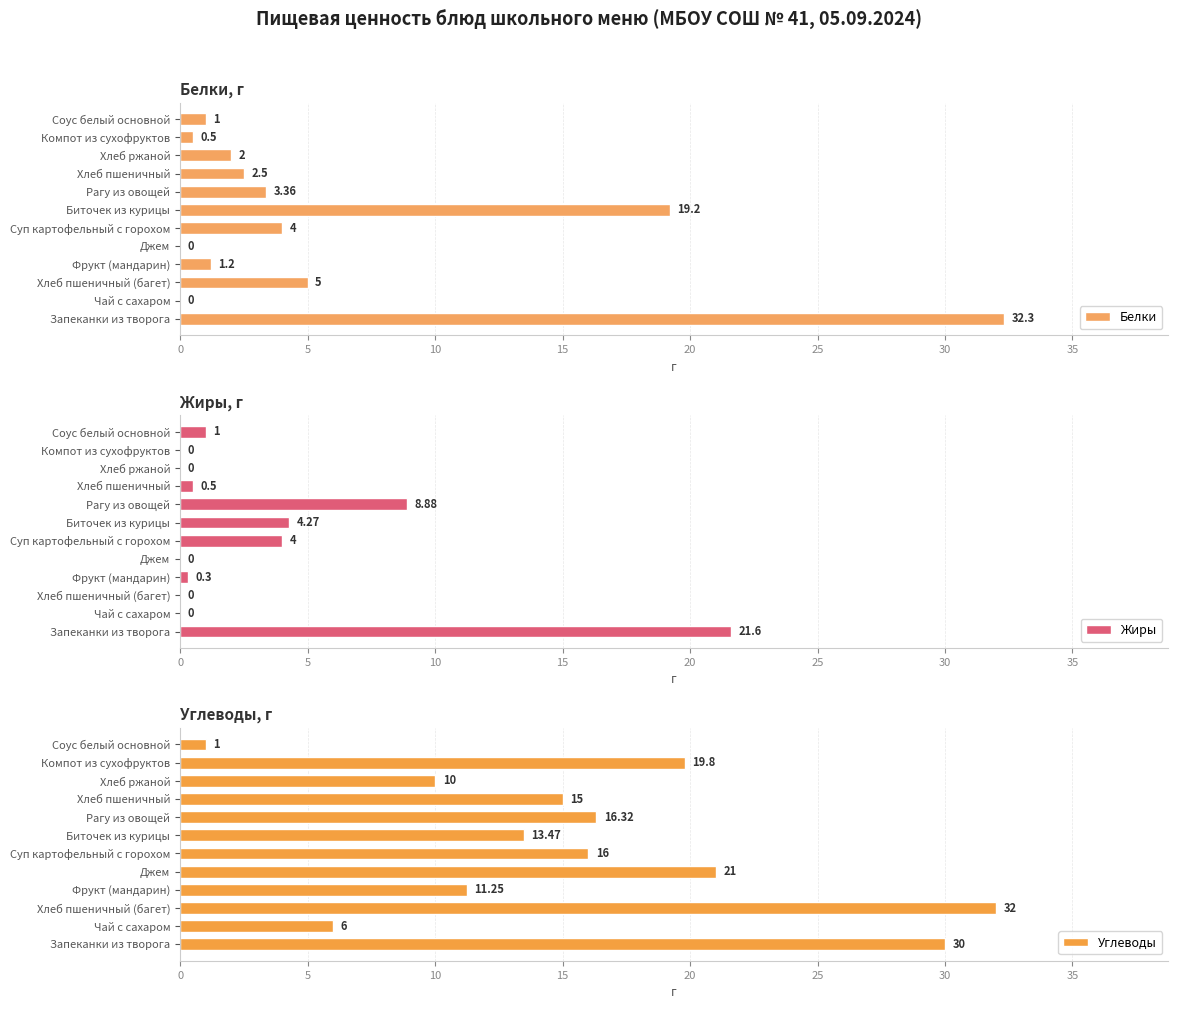

What is the difference between the second highest and minimum values in the Углеводы series?

29.0